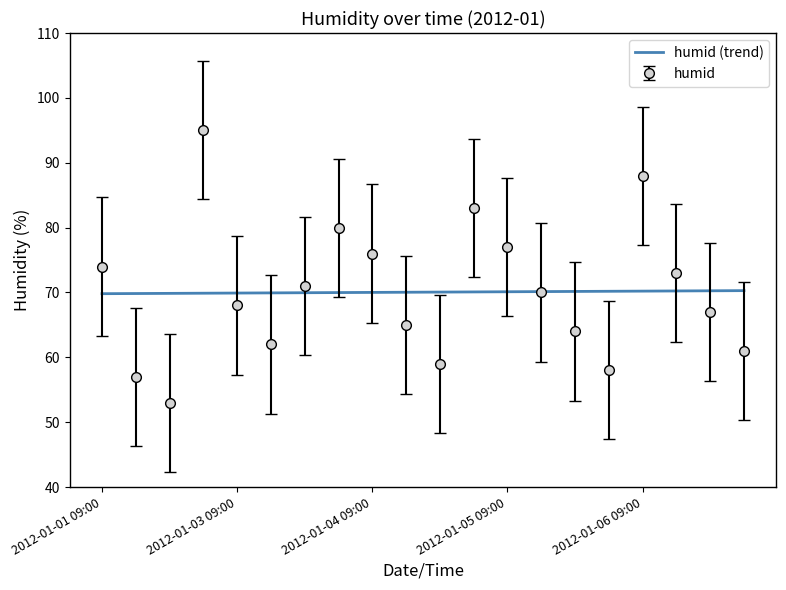

List the series in order of their peak value, lowest first.

humid (trend), humid